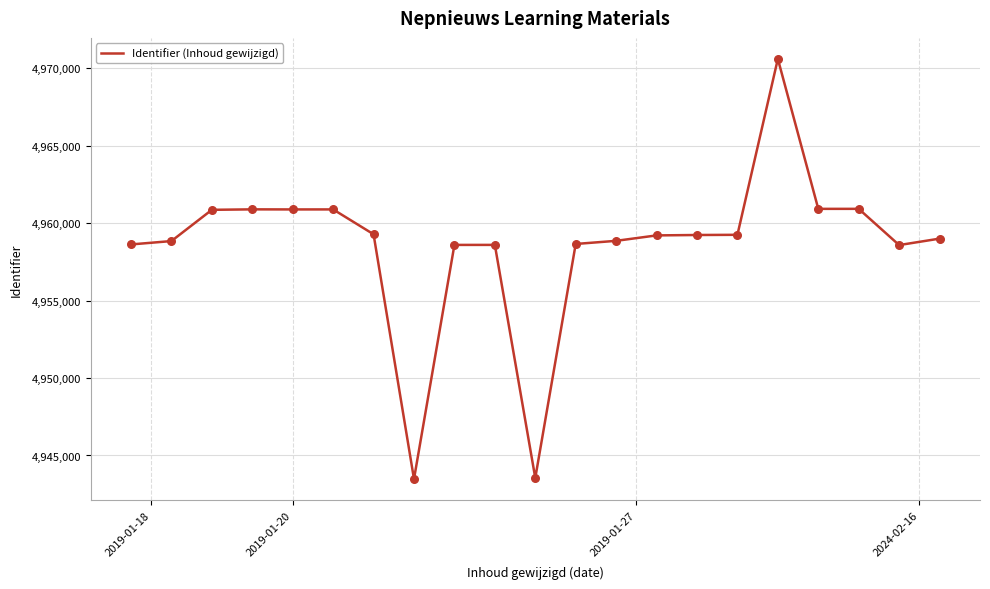

What is the difference between the maximum and minimum values?

27133